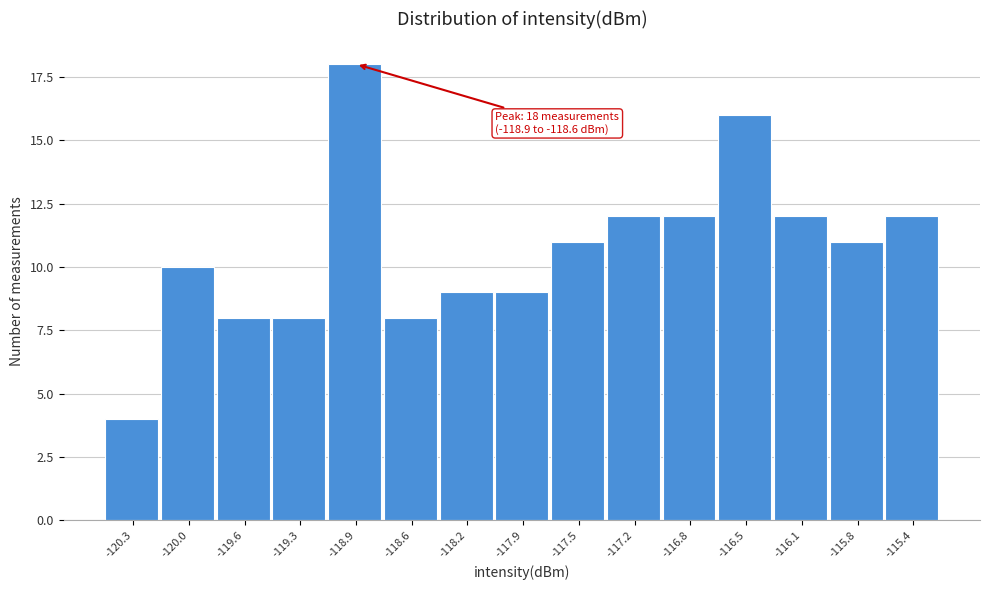

Reading left to right, extract all data points from this chart.

-120.3=4	-120.0=10	-119.6=8	-119.3=8	-118.9=18	-118.6=8	-118.2=9	-117.9=9	-117.5=11	-117.2=12	-116.8=12	-116.5=16	-116.1=12	-115.8=11	-115.4=12